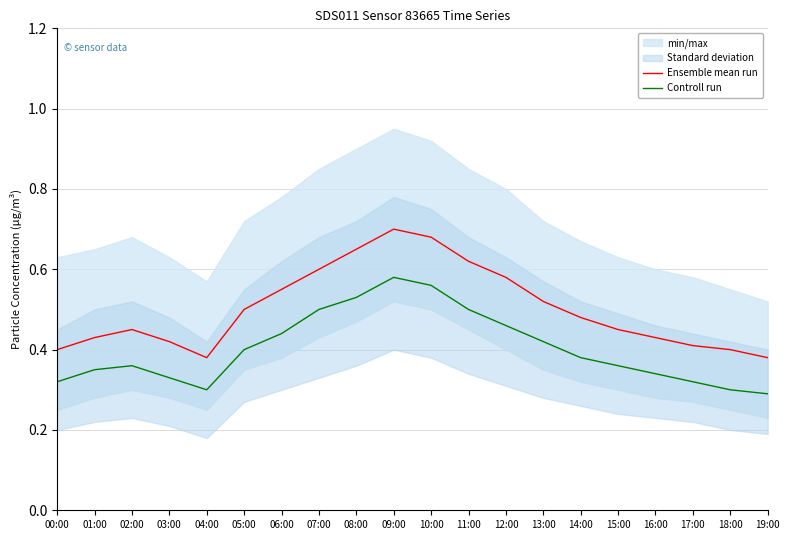

At which category does the chart reach its peak across all series?

09:00